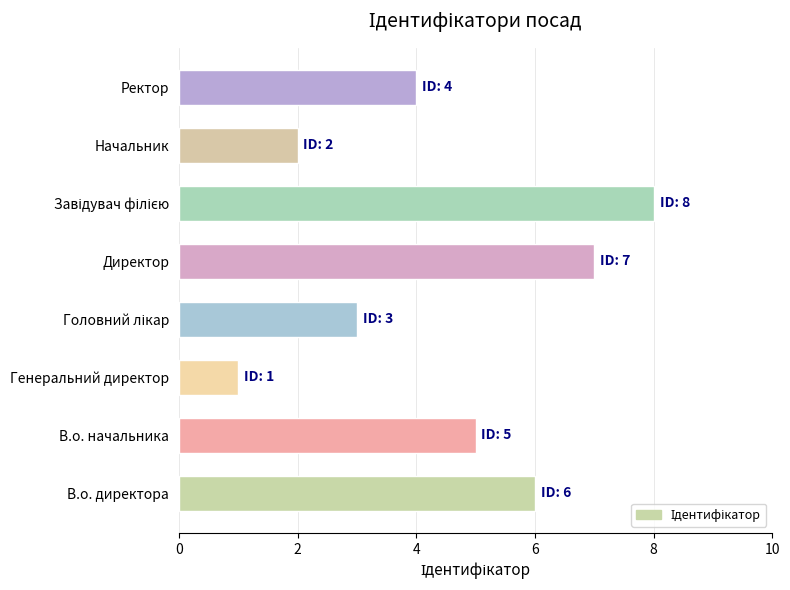

True or false: the data shows 1 at Генеральний директор.

True